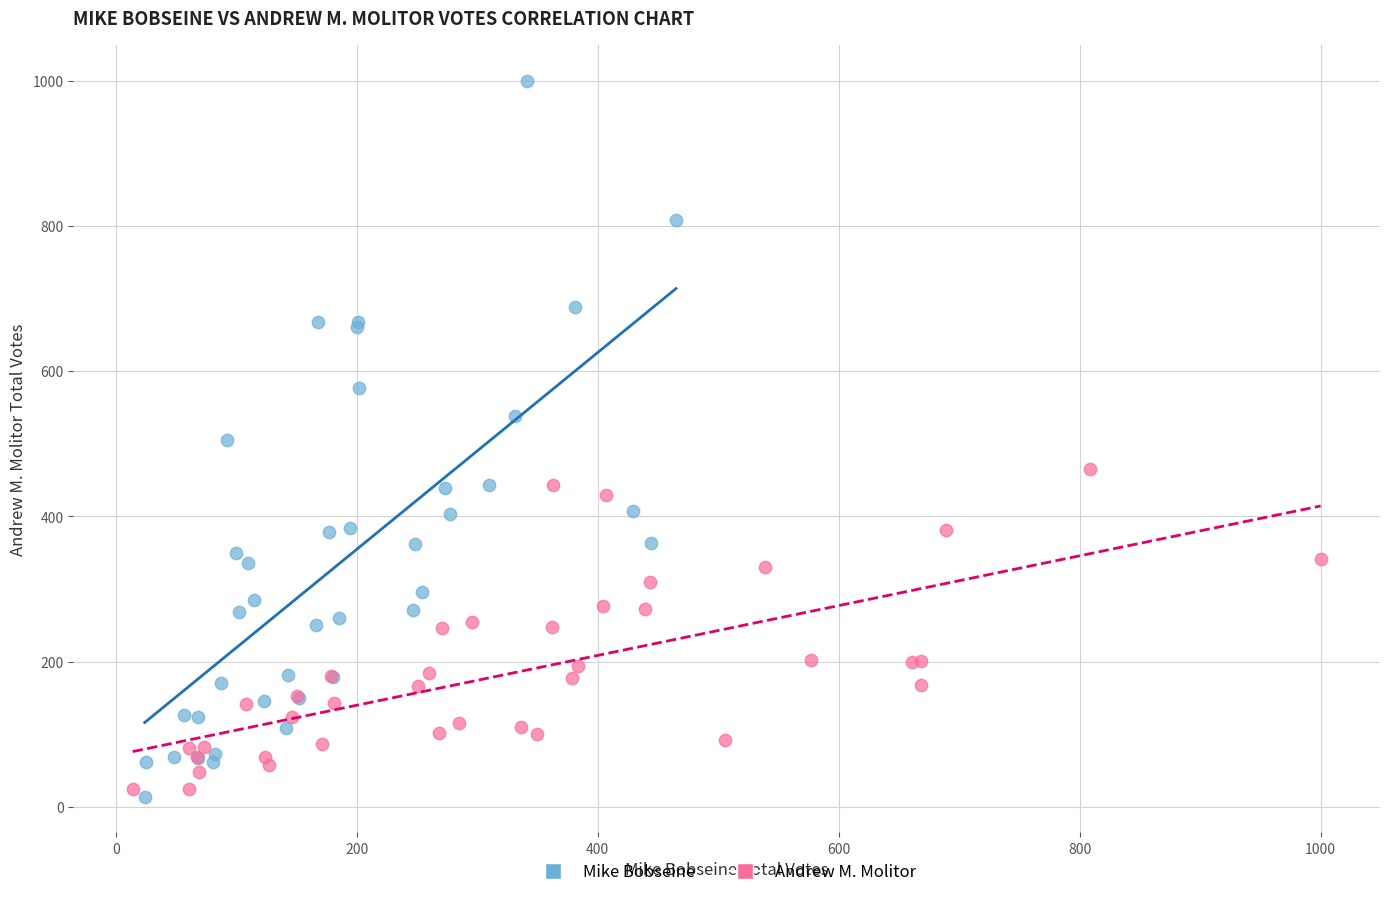

Which series contains the highest Y value?

Mike Bobseine